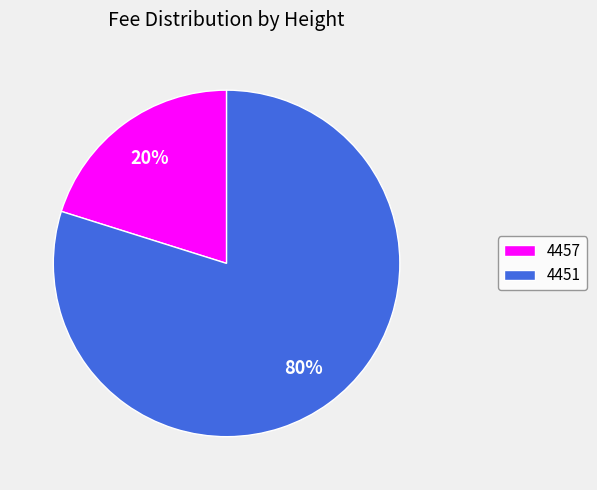

To the nearest percent, what is the difference between the largest and smallest slice percentages?

60%